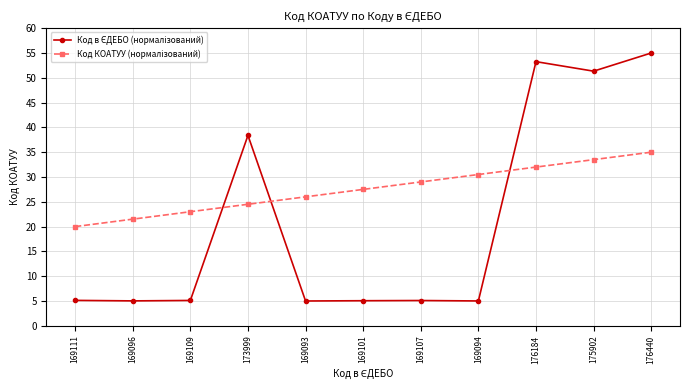

What position from the right is 176184?

3